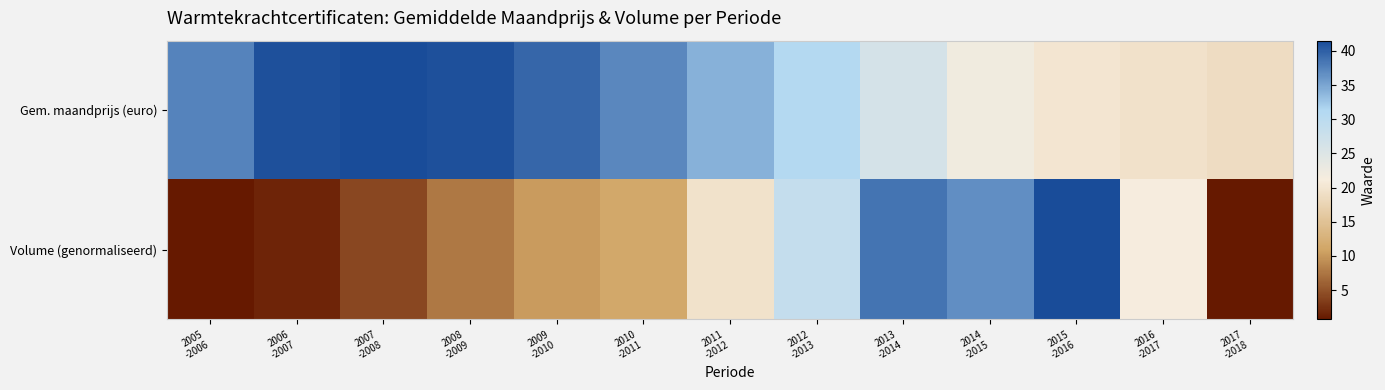

Count the number of categories in the chart.

13